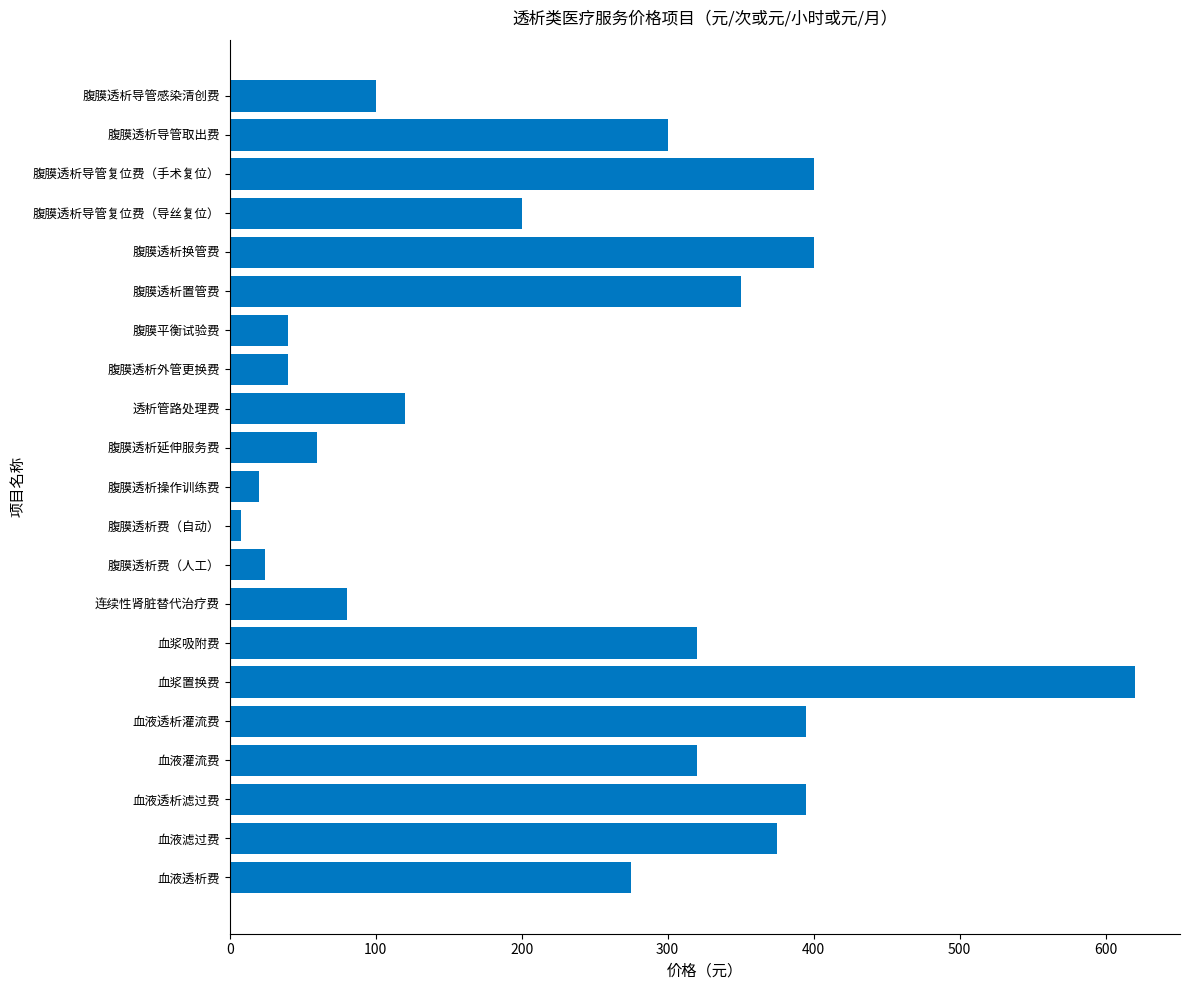

What is the sum of all values?

4842